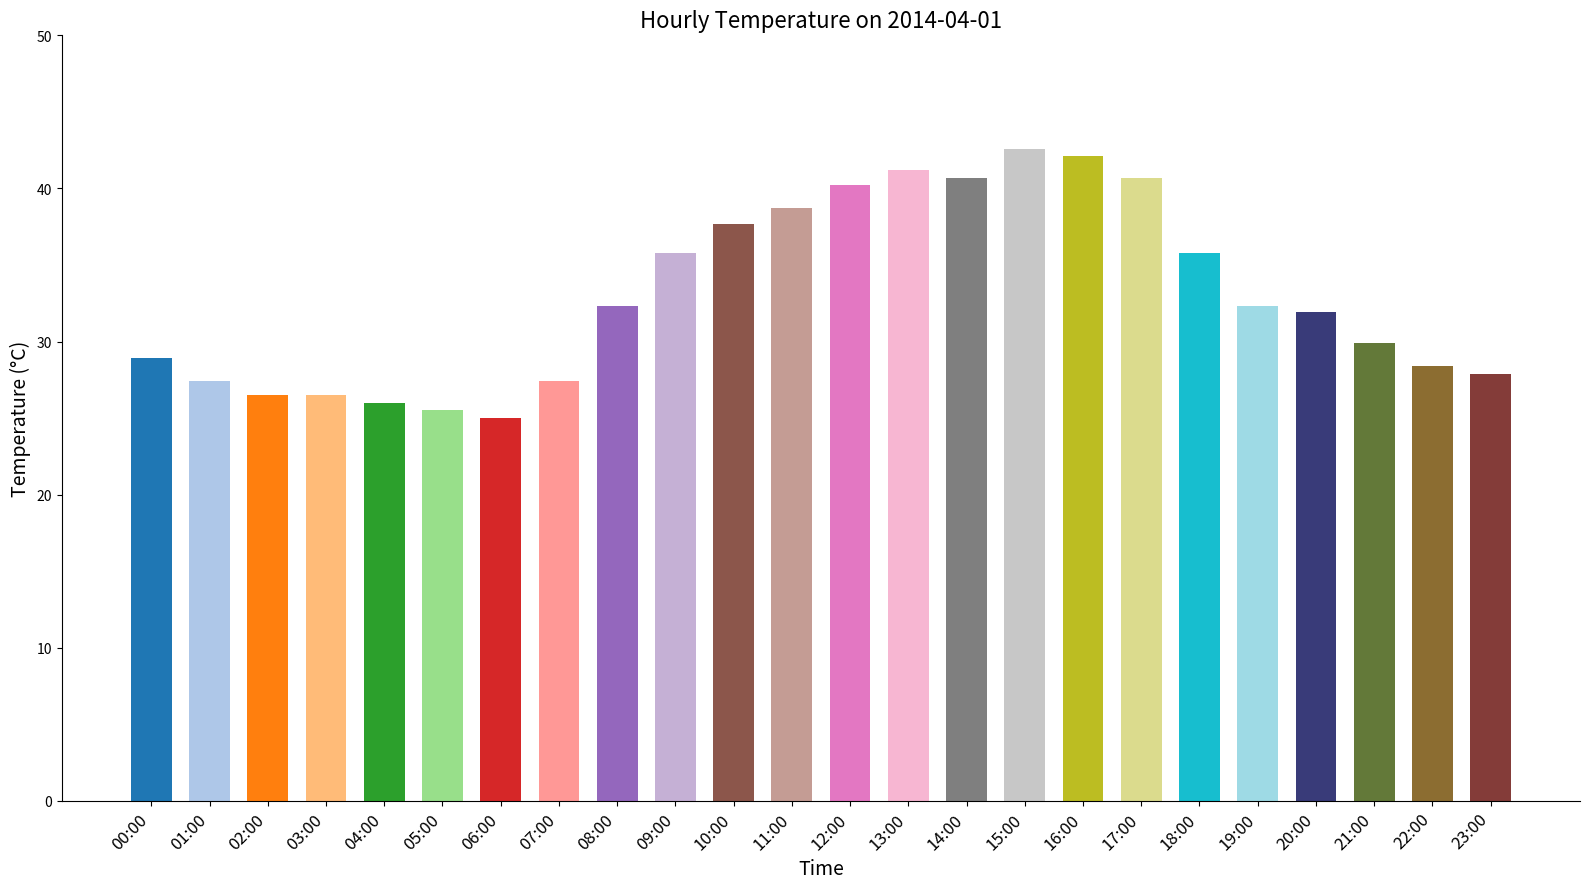

What is the sum of all values?

791.4